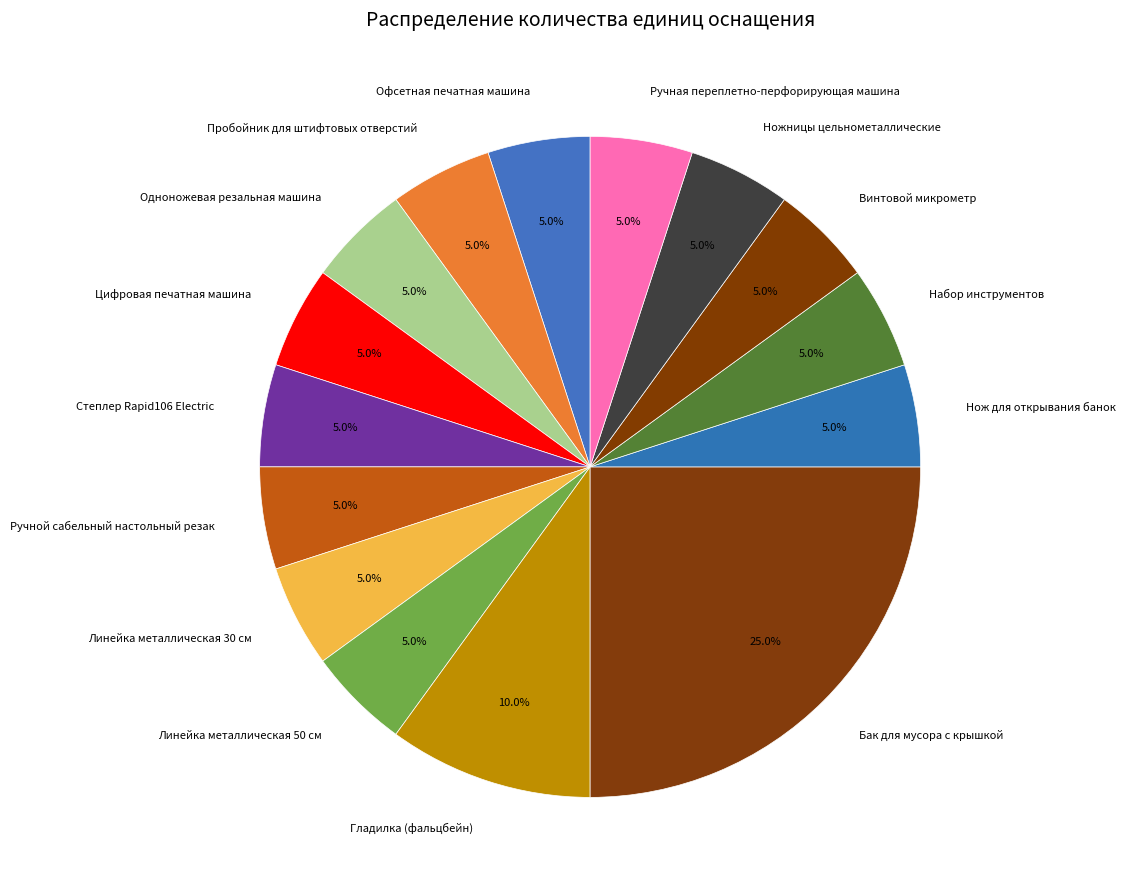

To the nearest percent, what is the average slice percentage?

7%